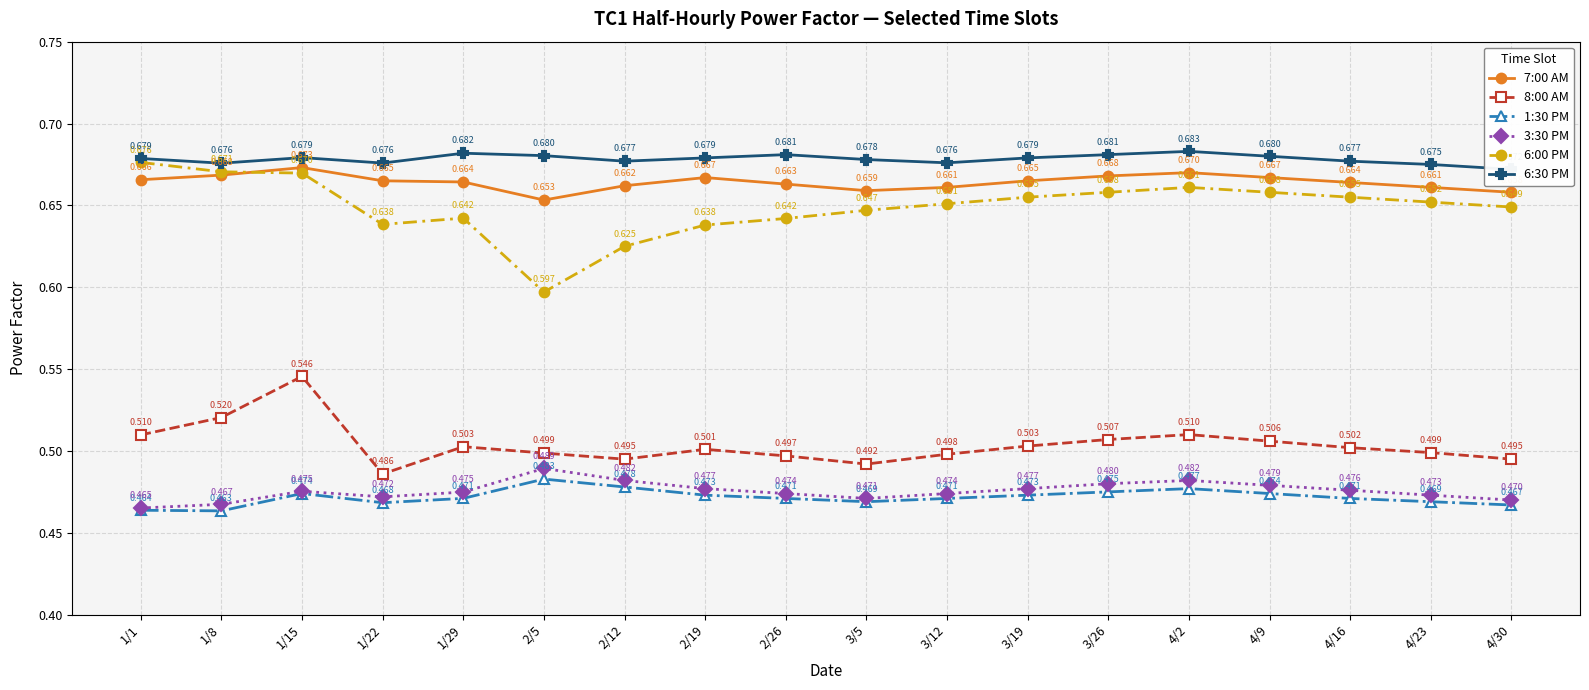

Reading left to right, extract all data points from this chart.

7:00 AM: 0.7	0.7	0.7	0.7	0.7	0.7	0.7	0.7	0.7	0.7	0.7	0.7	0.7	0.7	0.7	0.7	0.7	0.7
8:00 AM: 0.5	0.5	0.5	0.5	0.5	0.5	0.5	0.5	0.5	0.5	0.5	0.5	0.5	0.5	0.5	0.5	0.5	0.5
1:30 PM: 0.5	0.5	0.5	0.5	0.5	0.5	0.5	0.5	0.5	0.5	0.5	0.5	0.5	0.5	0.5	0.5	0.5	0.5
3:30 PM: 0.5	0.5	0.5	0.5	0.5	0.5	0.5	0.5	0.5	0.5	0.5	0.5	0.5	0.5	0.5	0.5	0.5	0.5
6:00 PM: 0.7	0.7	0.7	0.6	0.6	0.6	0.6	0.6	0.6	0.6	0.7	0.7	0.7	0.7	0.7	0.7	0.7	0.6
6:30 PM: 0.7	0.7	0.7	0.7	0.7	0.7	0.7	0.7	0.7	0.7	0.7	0.7	0.7	0.7	0.7	0.7	0.7	0.7